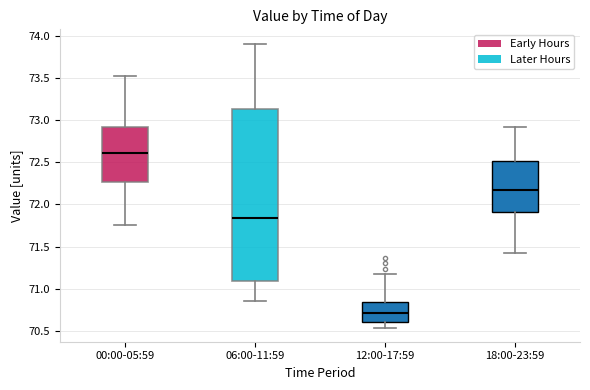

Reading left to right, transcribe this box plot: for each box, give where its median line is, the range the box spans, and where its two whiskers end, as read against the y-axis. The values are not printed on the chart, so give them approximately, as read against the axis.

00:00-05:59: median 72.60, box 72.25 to 72.90, whiskers 71.75 to 73.50
06:00-11:59: median 71.85, box 71.10 to 73.15, whiskers 70.85 to 73.90
12:00-17:59: median 70.70, box 70.60 to 70.85, whiskers 70.55 to 71.20
18:00-23:59: median 72.15, box 71.90 to 72.50, whiskers 71.40 to 72.90